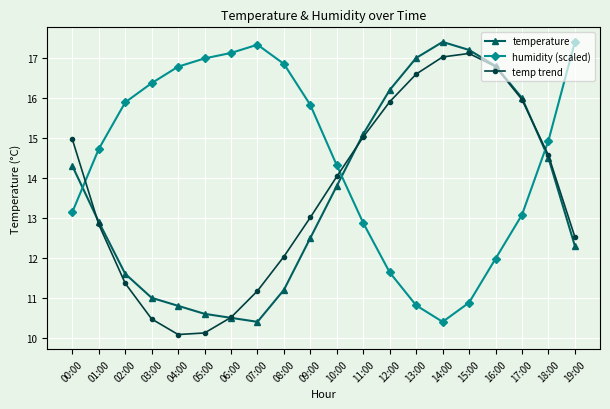

What is the value of the temperature point at the 17th from the left?

16.8